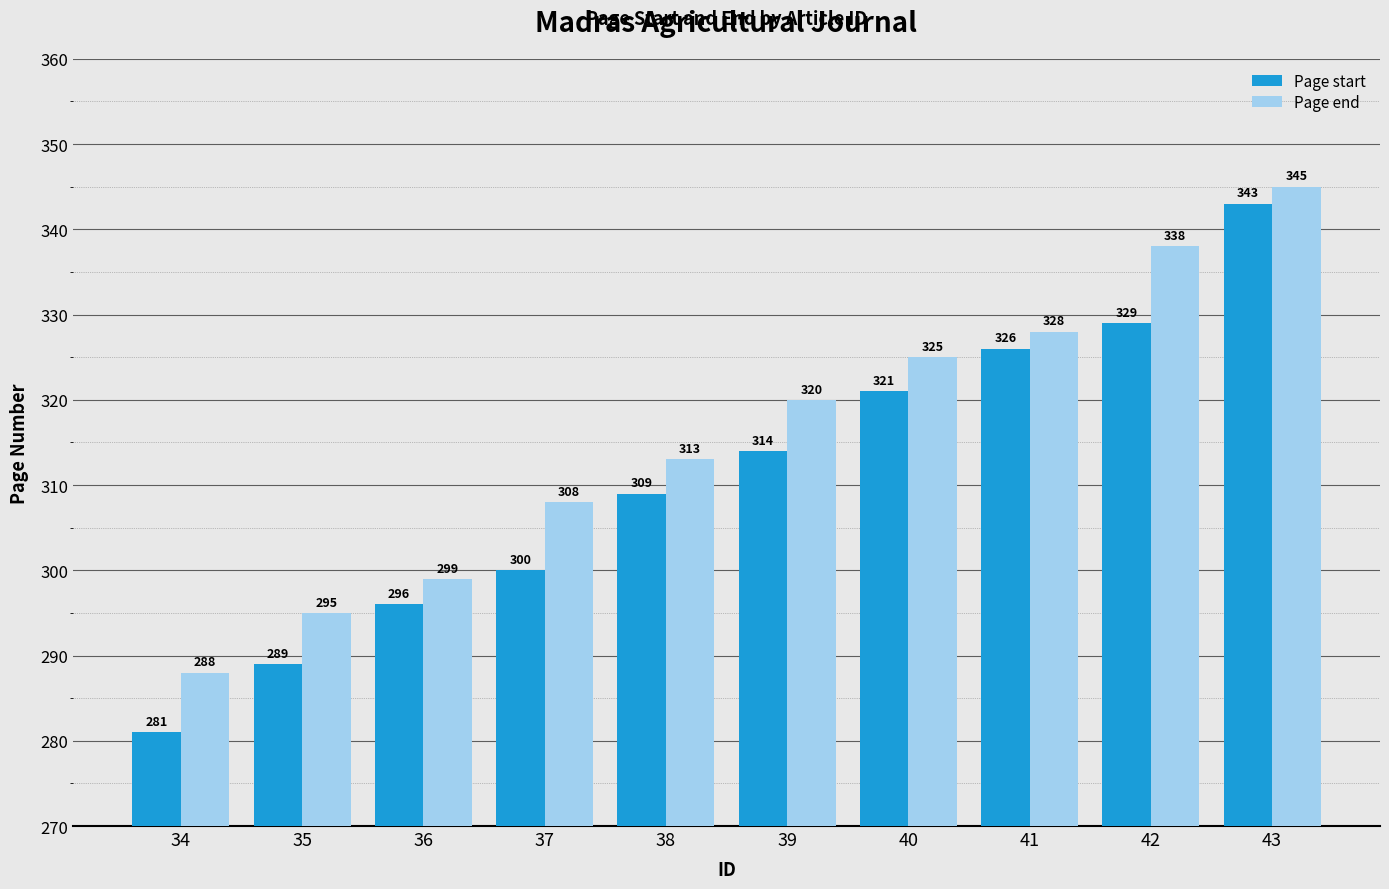

Reading right to left, extract all data points from this chart.

Page start: 43=343	42=329	41=326	40=321	39=314	38=309	37=300	36=296	35=289	34=281
Page end: 43=345	42=338	41=328	40=325	39=320	38=313	37=308	36=299	35=295	34=288